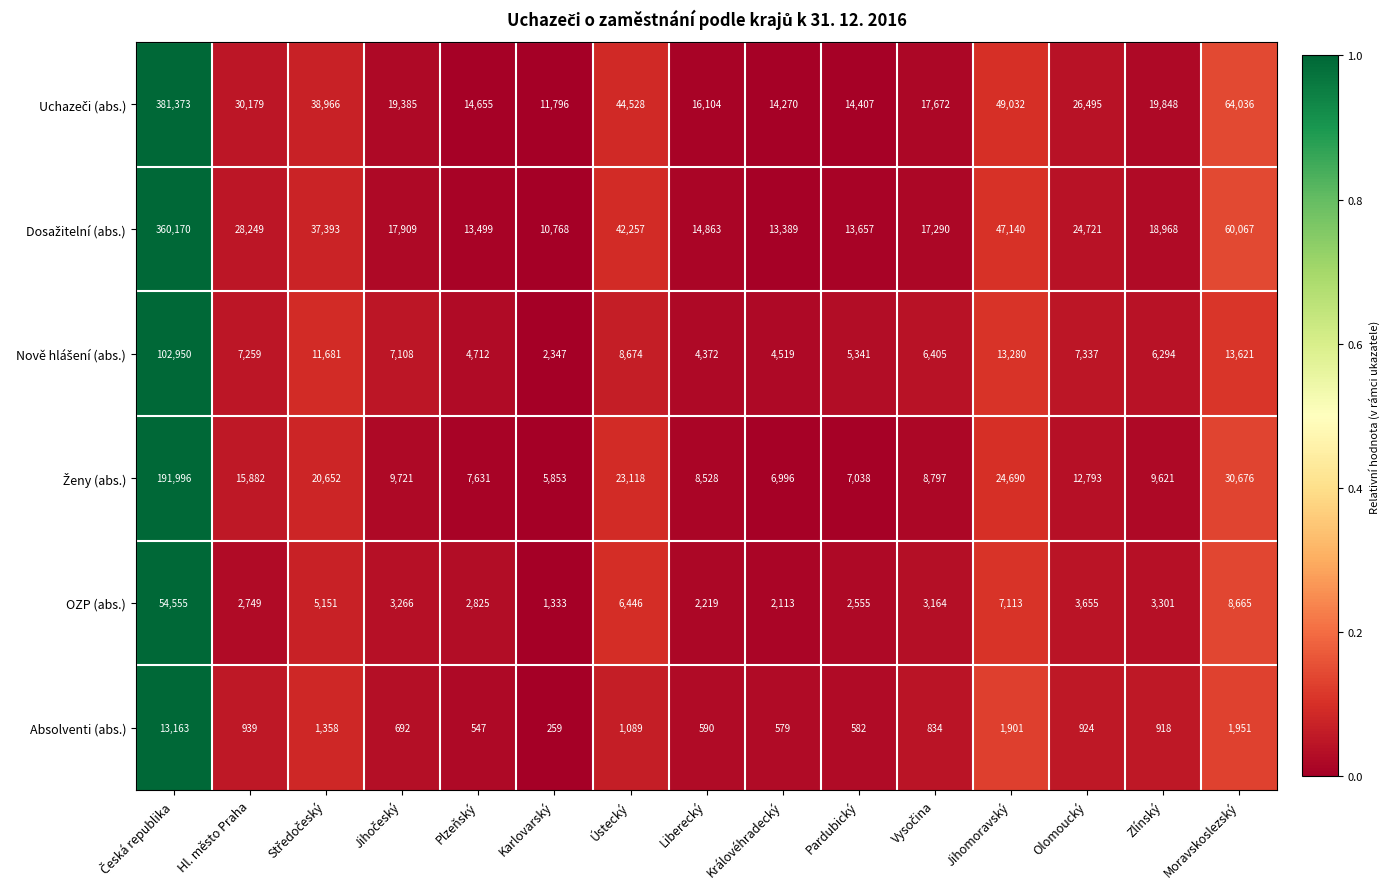

What value does the OZP (abs.) series have at Královéhradecký, to the nearest 50?

2100